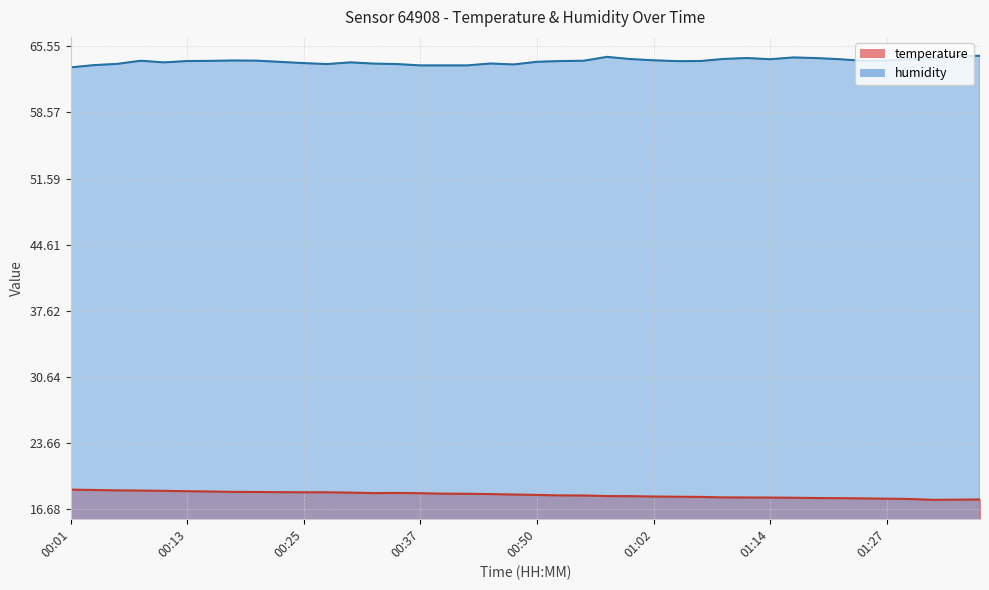

Between 01:32 and 01:19, which is larger?

01:19